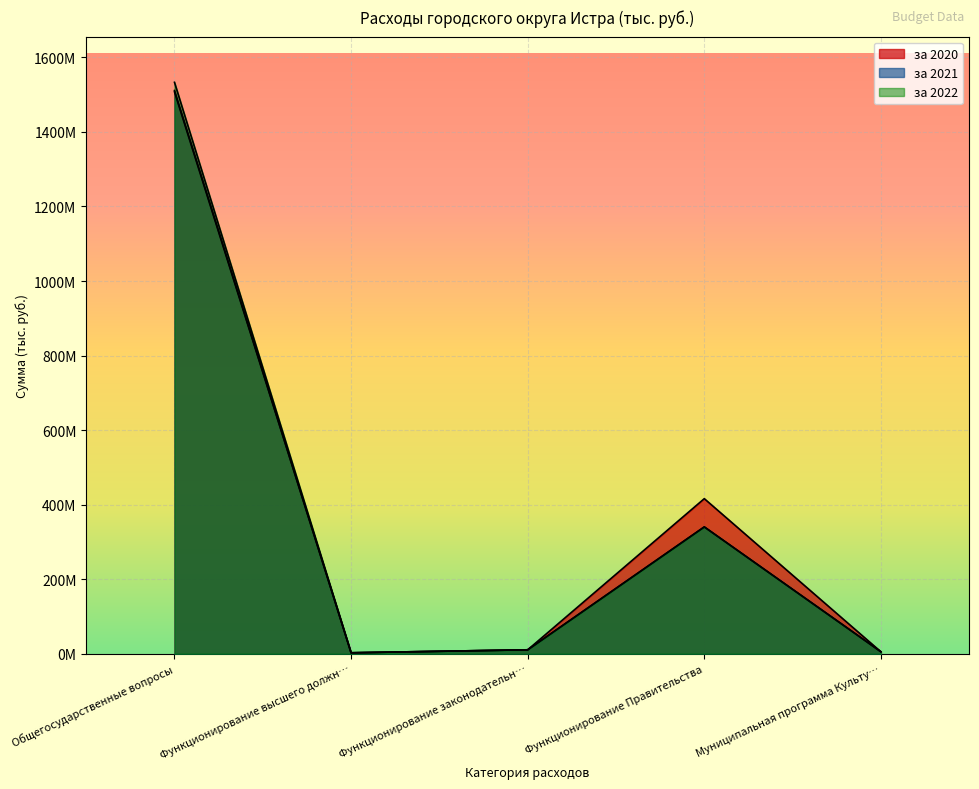

At which category does за 2021 reach its first local peak?

Функционирование Правительства